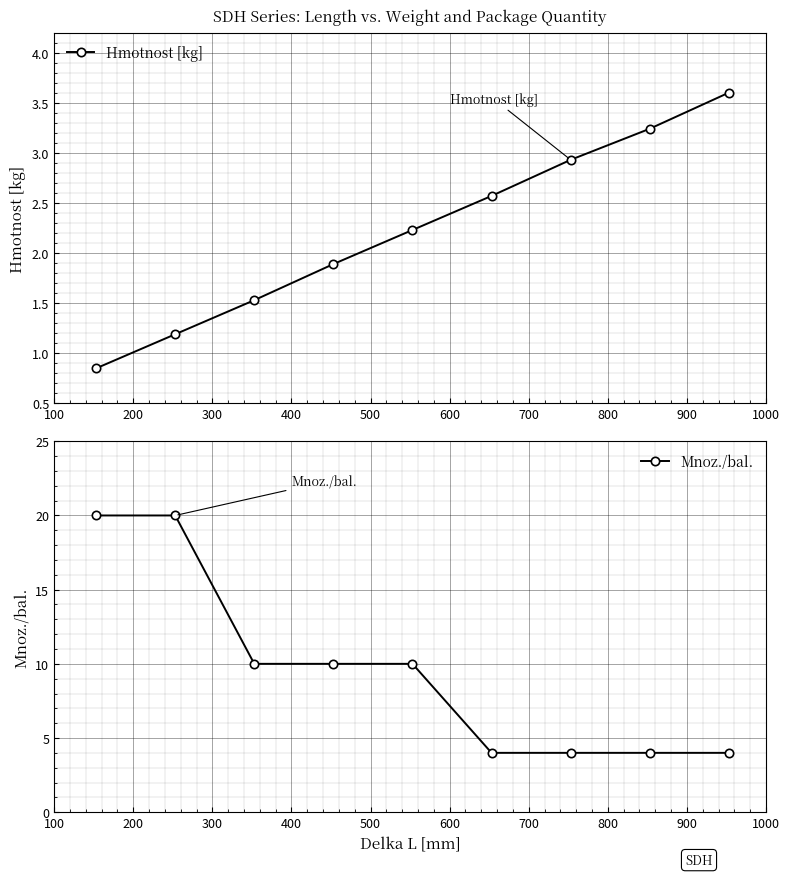

Which series has the largest range (max minus min)?

Mnoz./bal.